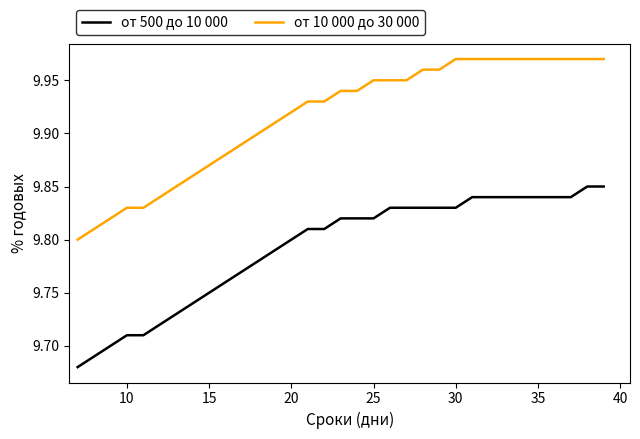

True or false: от 10 000 до 30 000 and от 500 до 10 000 intersect in this chart.

False